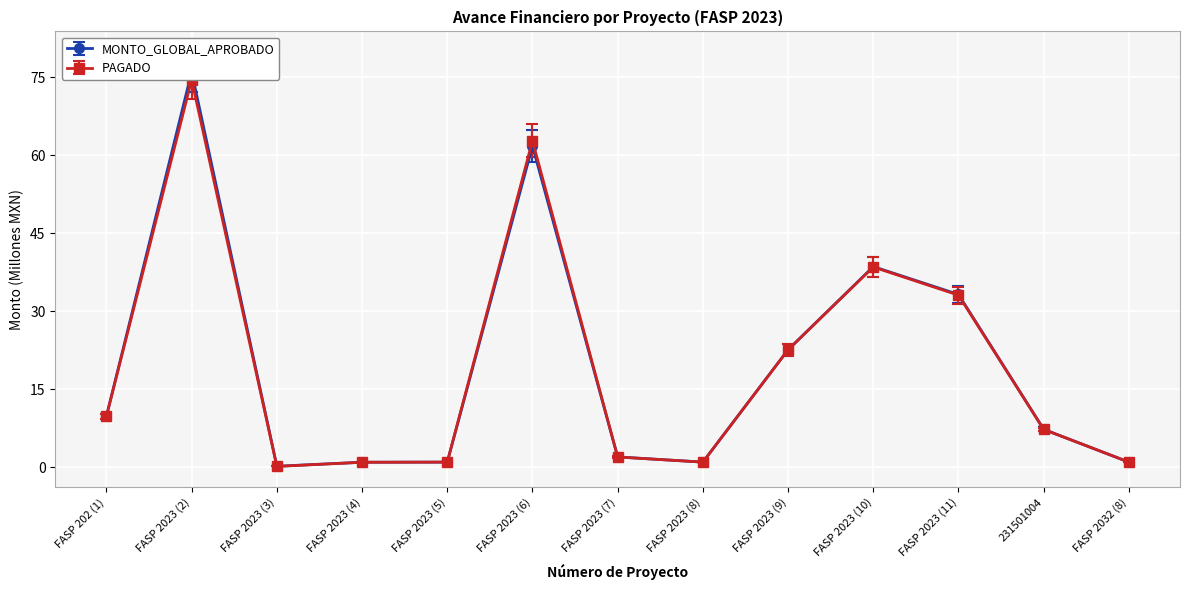

The PAGADO series shows 22.6 at FASP 2023 (9). True or false?

True